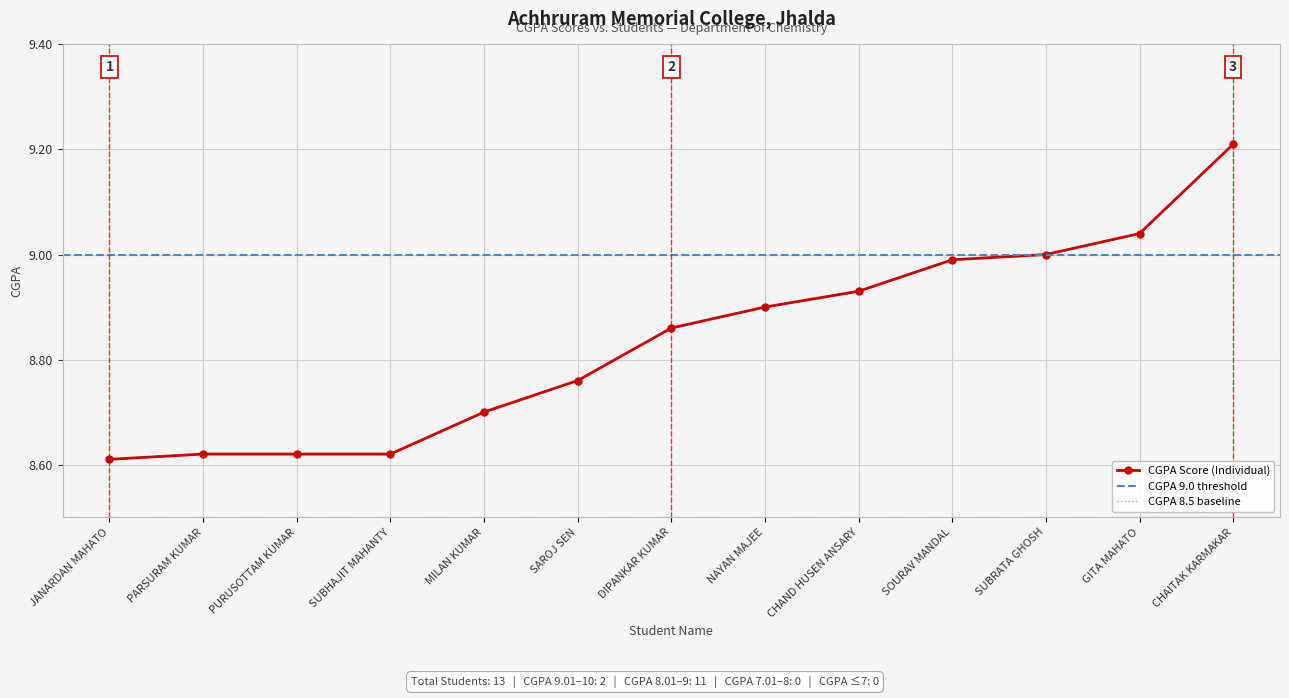

True or false: the data has more than 2 interior local peaks.

False